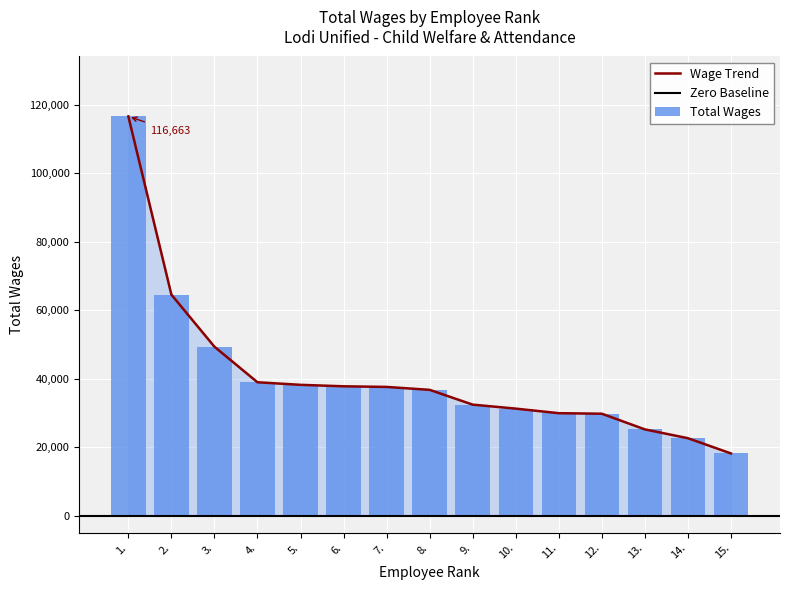

Reading left to right, what are all the values shown in this chart?

116663	64566	49351	38959	38209	37782	37598	36746	32422	31258	29922	29769	25191	22613	18162